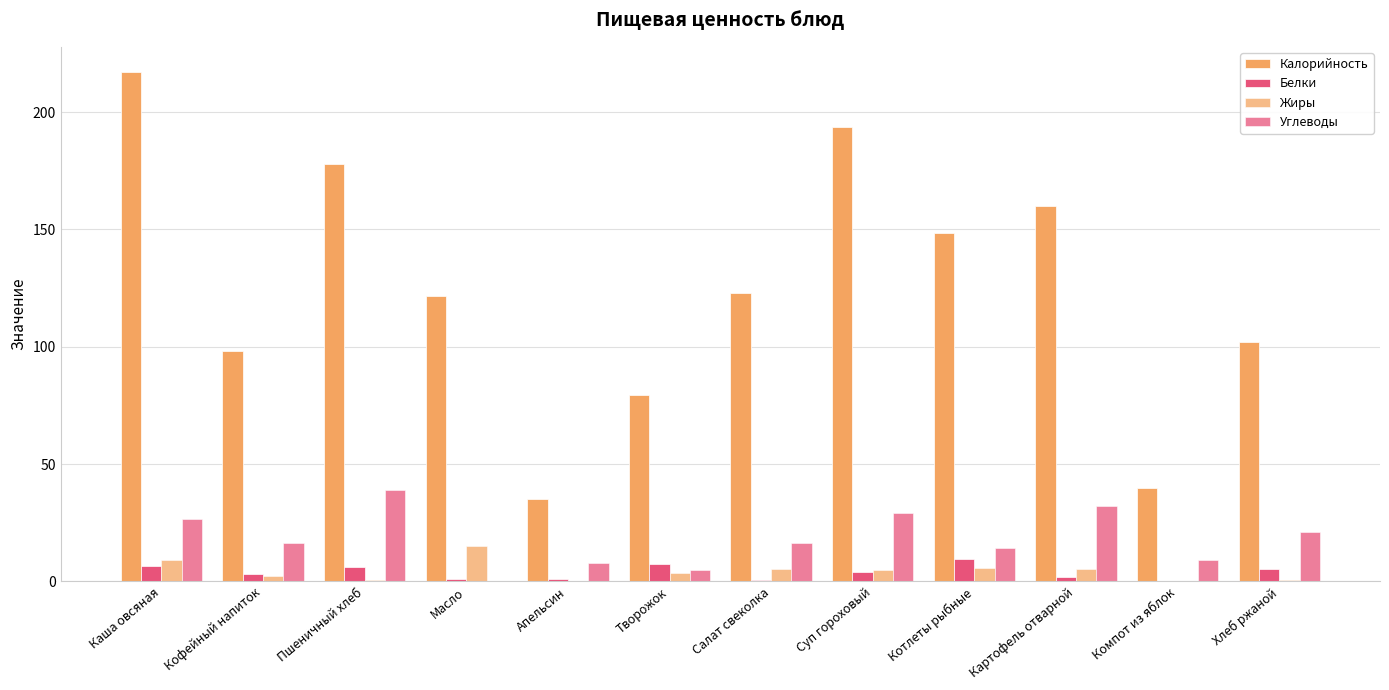

What is the label of the 12th bar from the left?

Хлеб ржаной